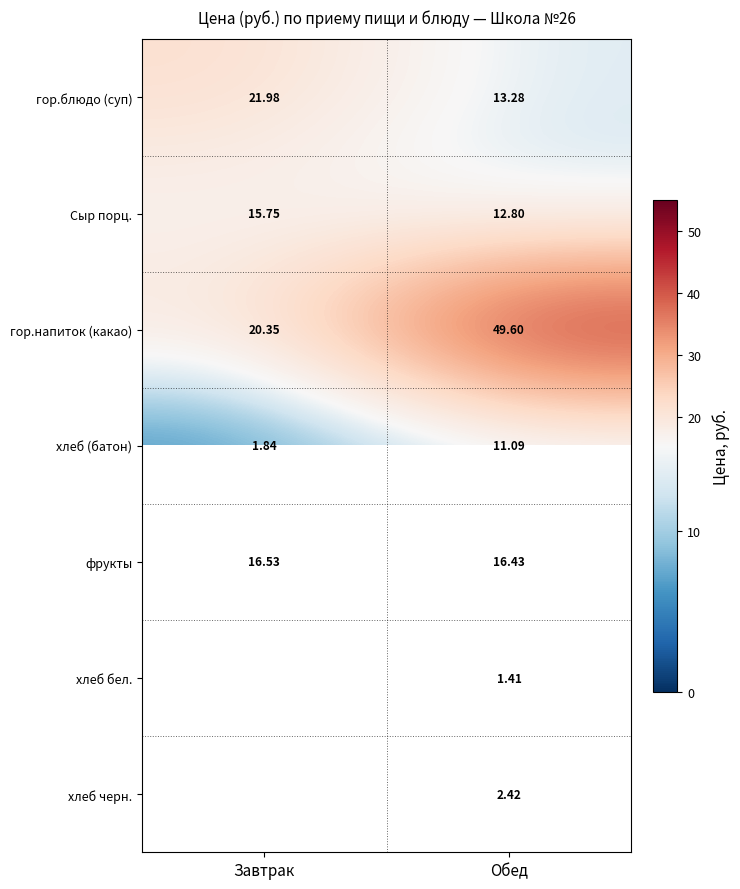

What is the spread (max minus min) of values at Завтрак?

20.1